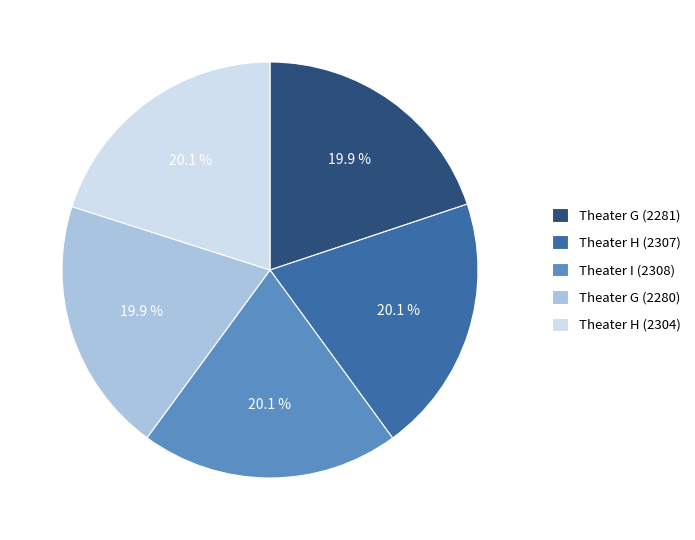

To the nearest percent, what portion does Theater H (2304) represent?

20%